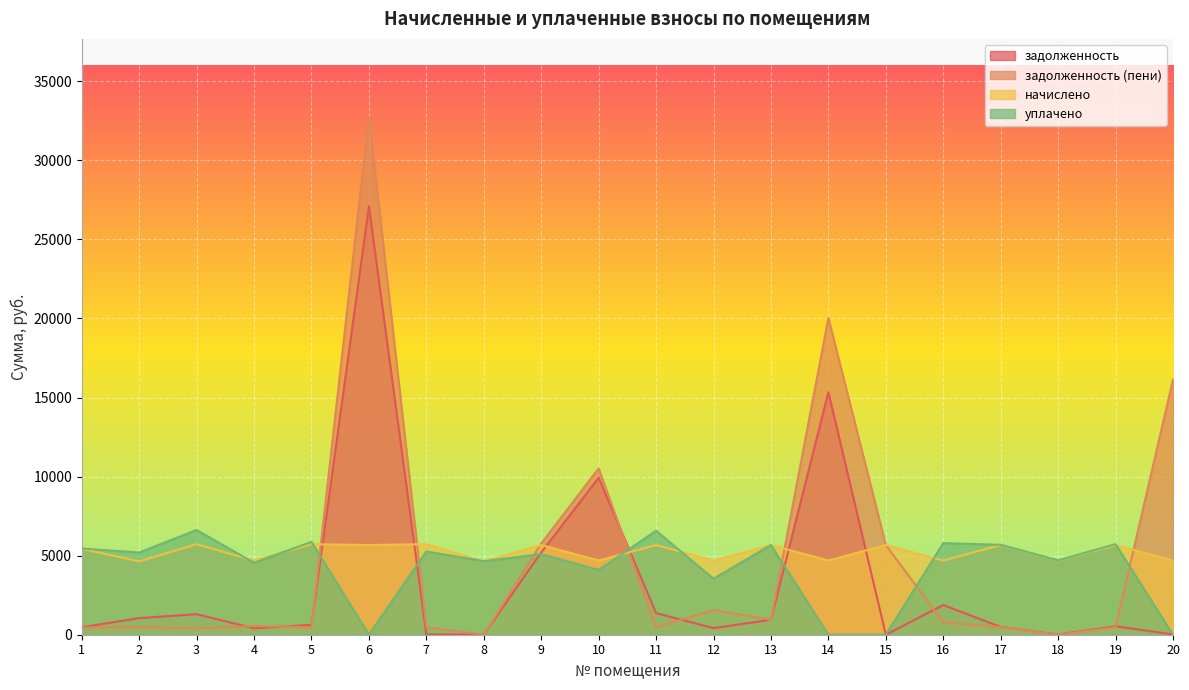

How many series are shown in this chart?

4